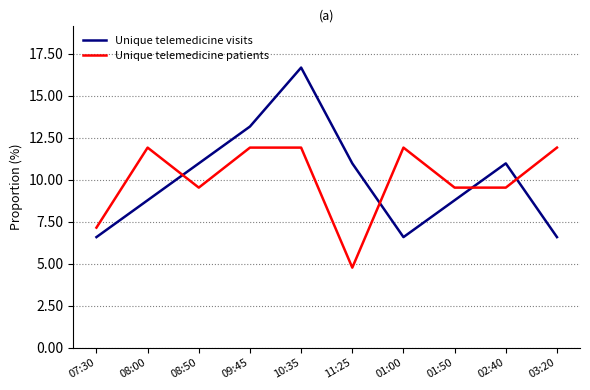

Which series has the largest range (max minus min)?

Unique telemedicine visits